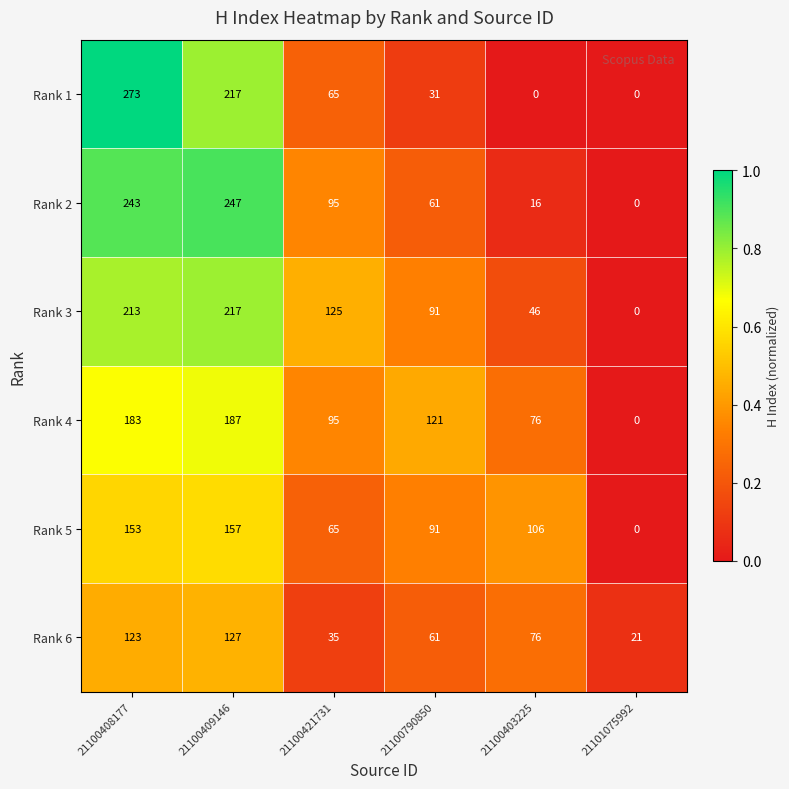

What is the approximate value of Rank 3 at 21100409146?

217